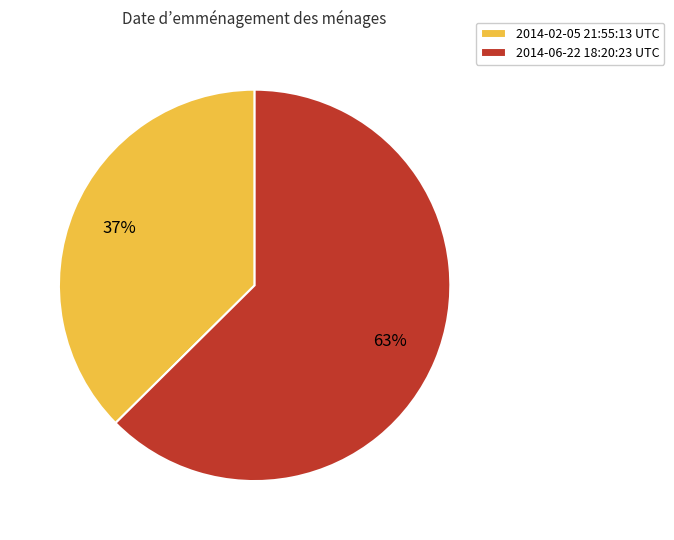

To the nearest percent, what is the combined percentage of 2014-02-05 21:55:13 UTC and 2014-06-22 18:20:23 UTC?

100%